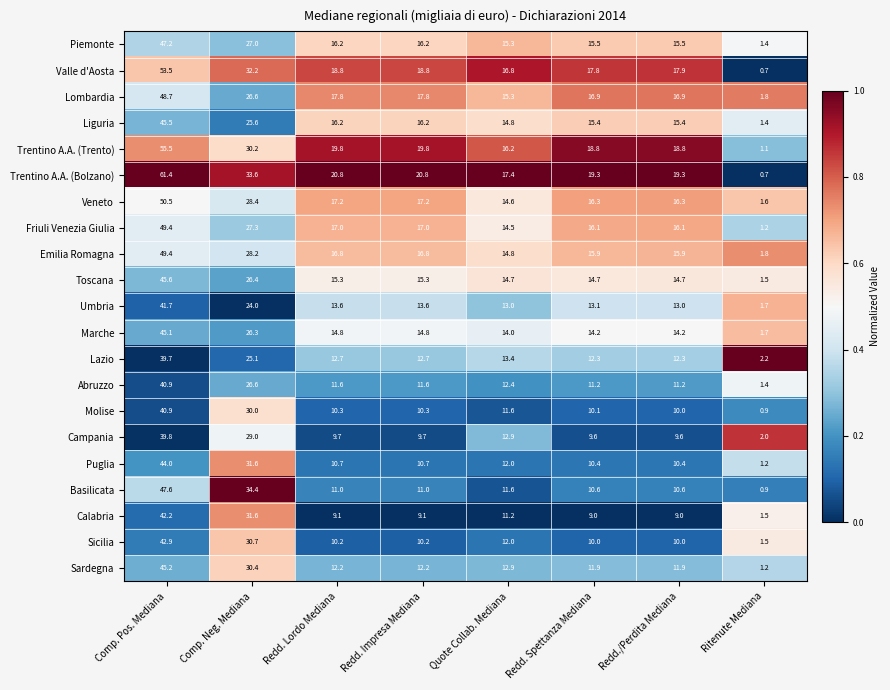

What is the average value of the Friuli Venezia Giulia series?

19.8